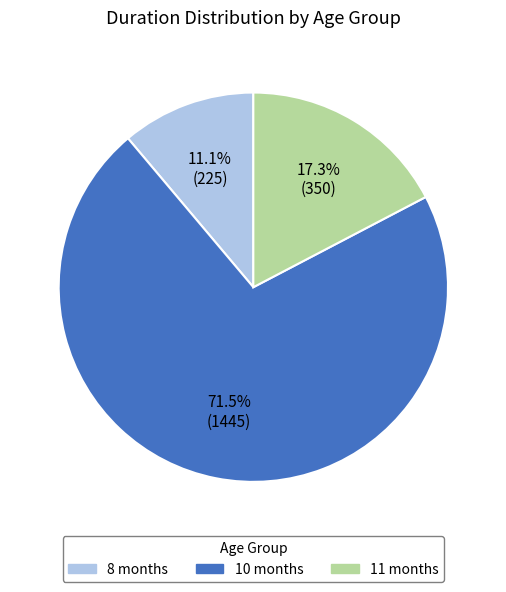

Is there any slice that represents more than half of the pie?

Yes